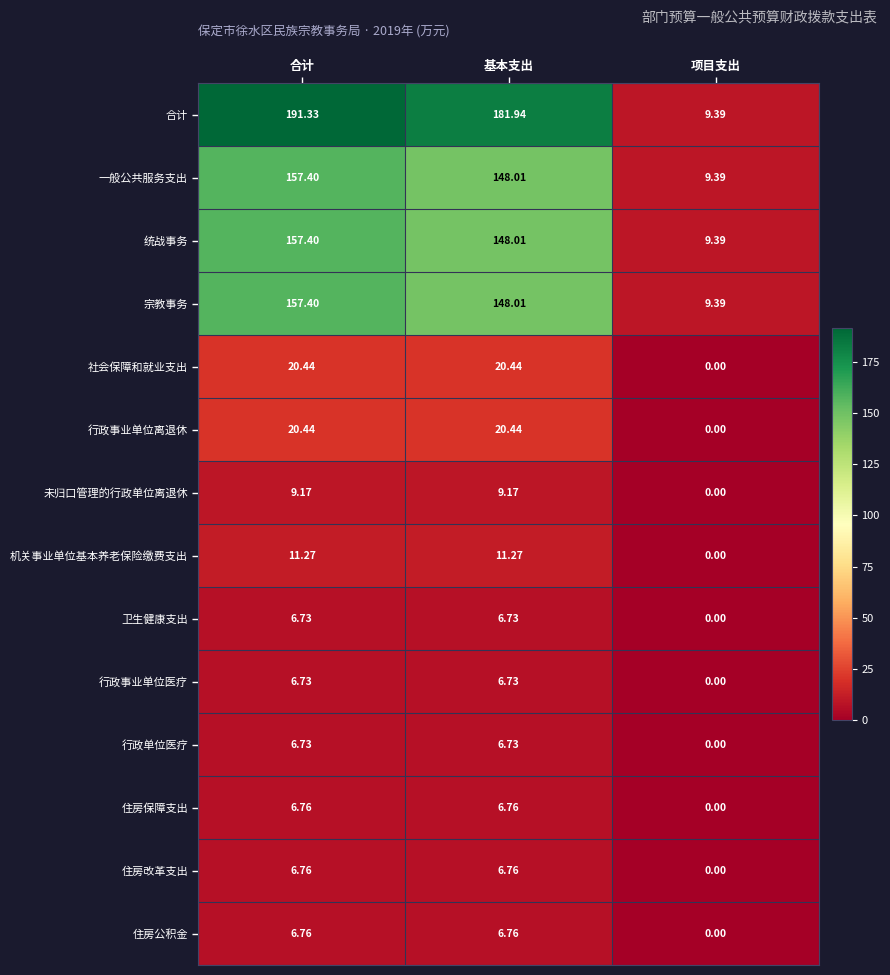

Where is 统战事务 nearest to the value 83?

基本支出